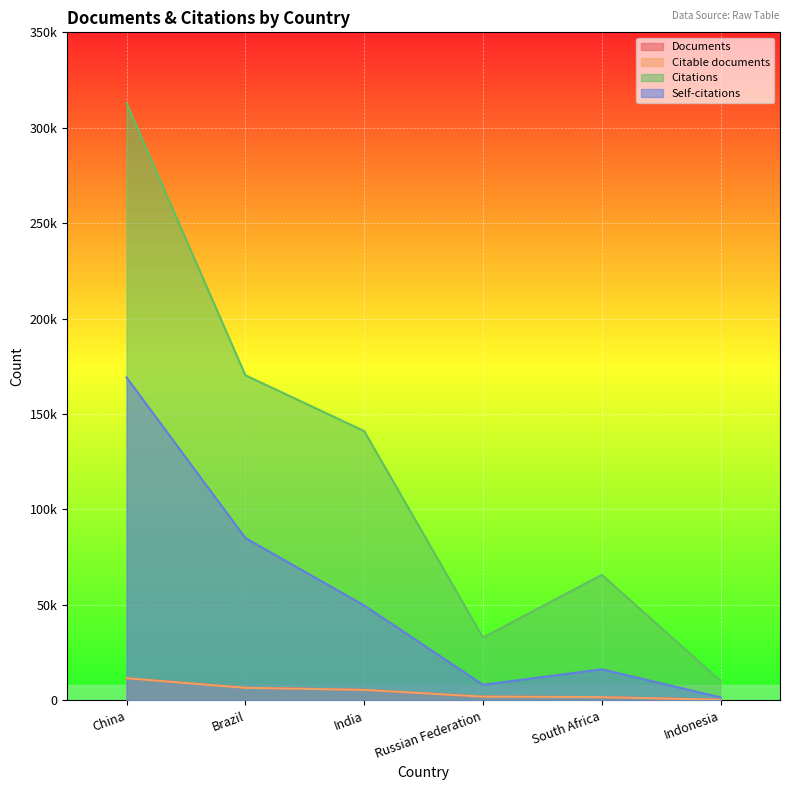

At how many categories does at least one series exceed 162024?

2